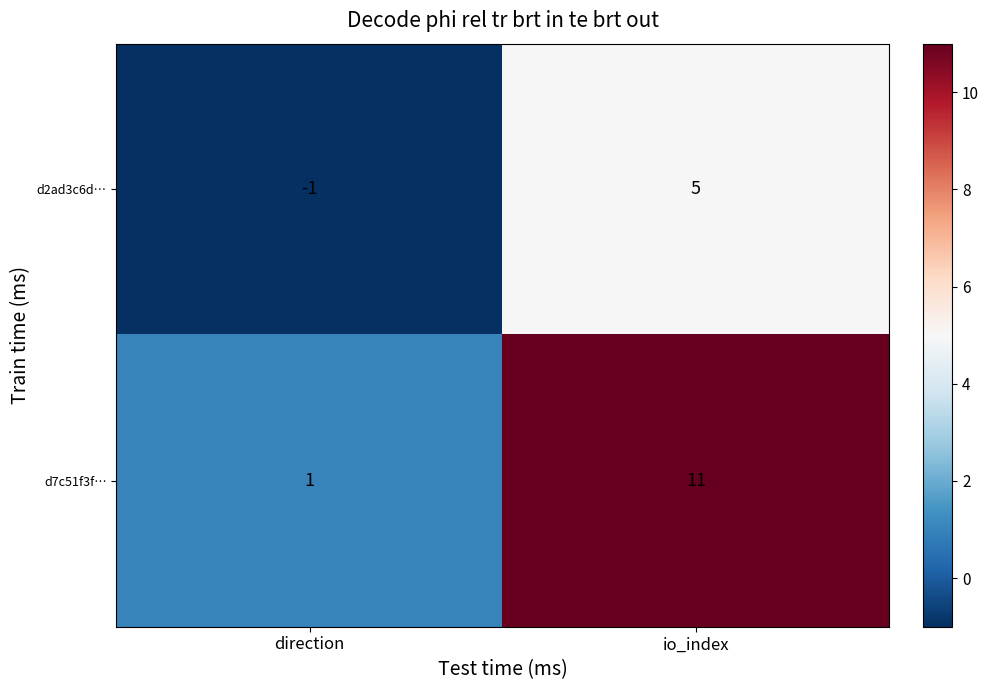

The value of d2ad3c6d… at direction is -1. True or false?

True